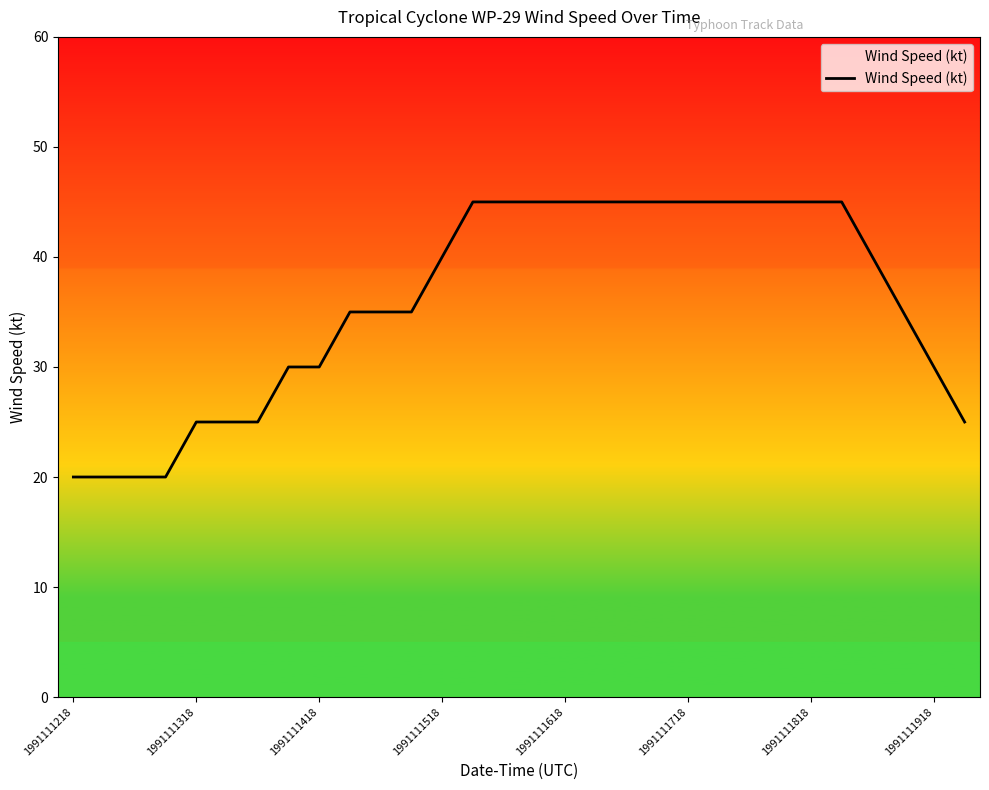

Count the number of categories in the chart.

30